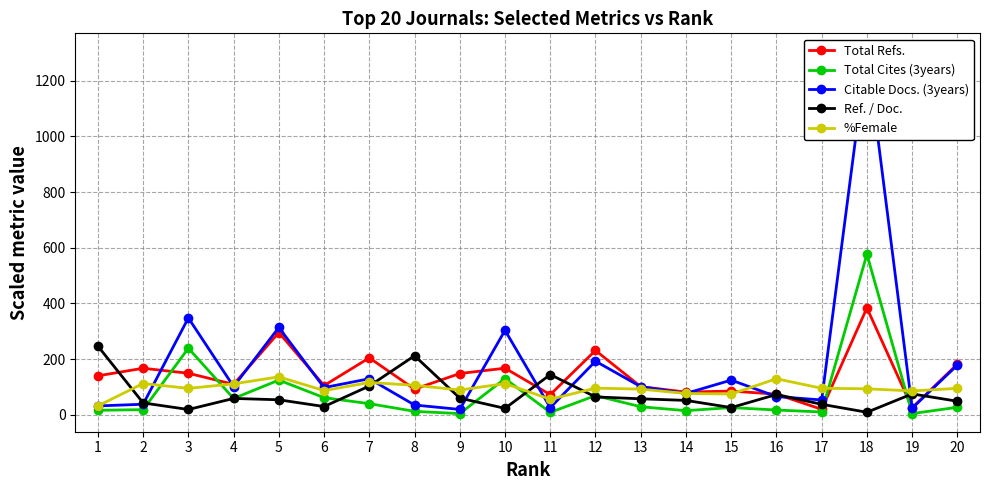

True or false: Ref. / Doc. has a value of 17.0 at 19.

False